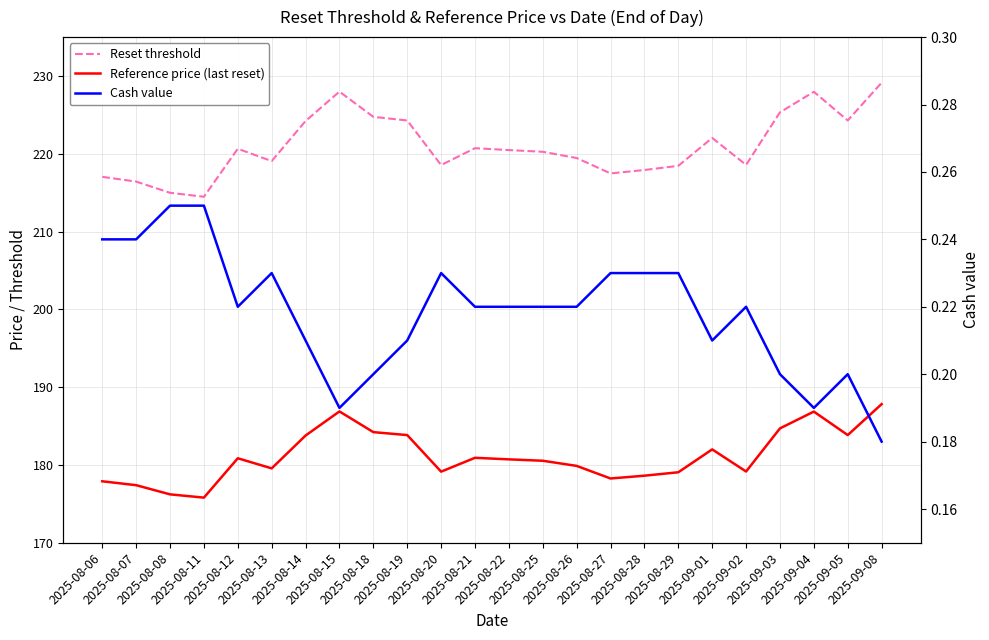

What is the total value across all series at 2025-09-04?

415.0